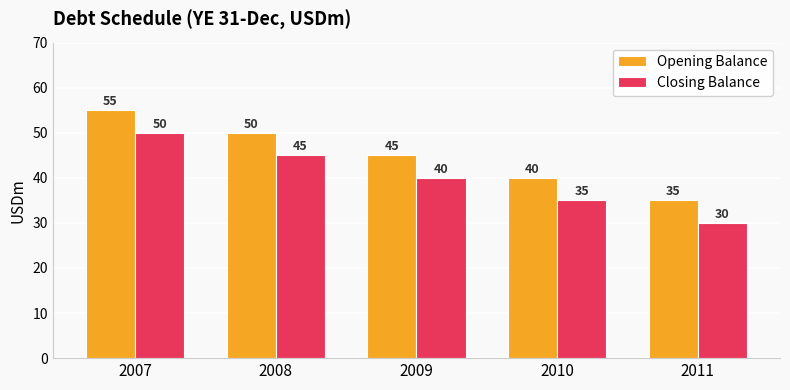

What is the sum of the Opening Balance values at 2010 and 2008?

90